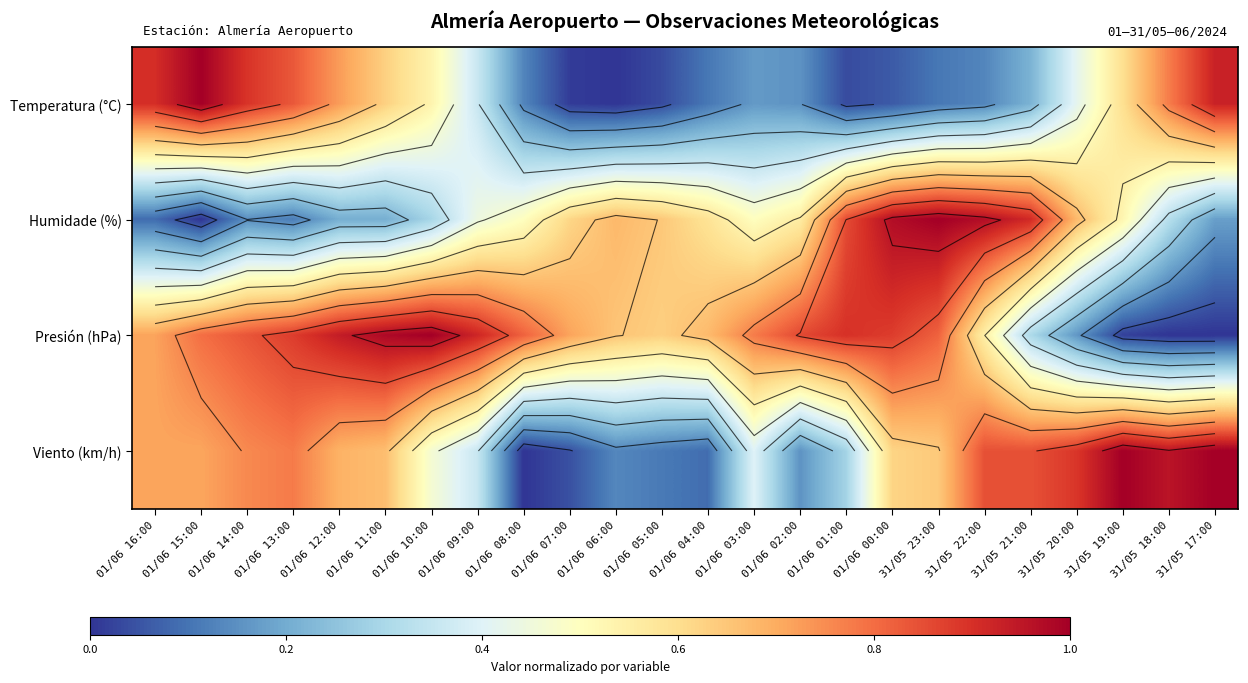

Which label corresponds to the largest value in the chart?

01/06 15:00